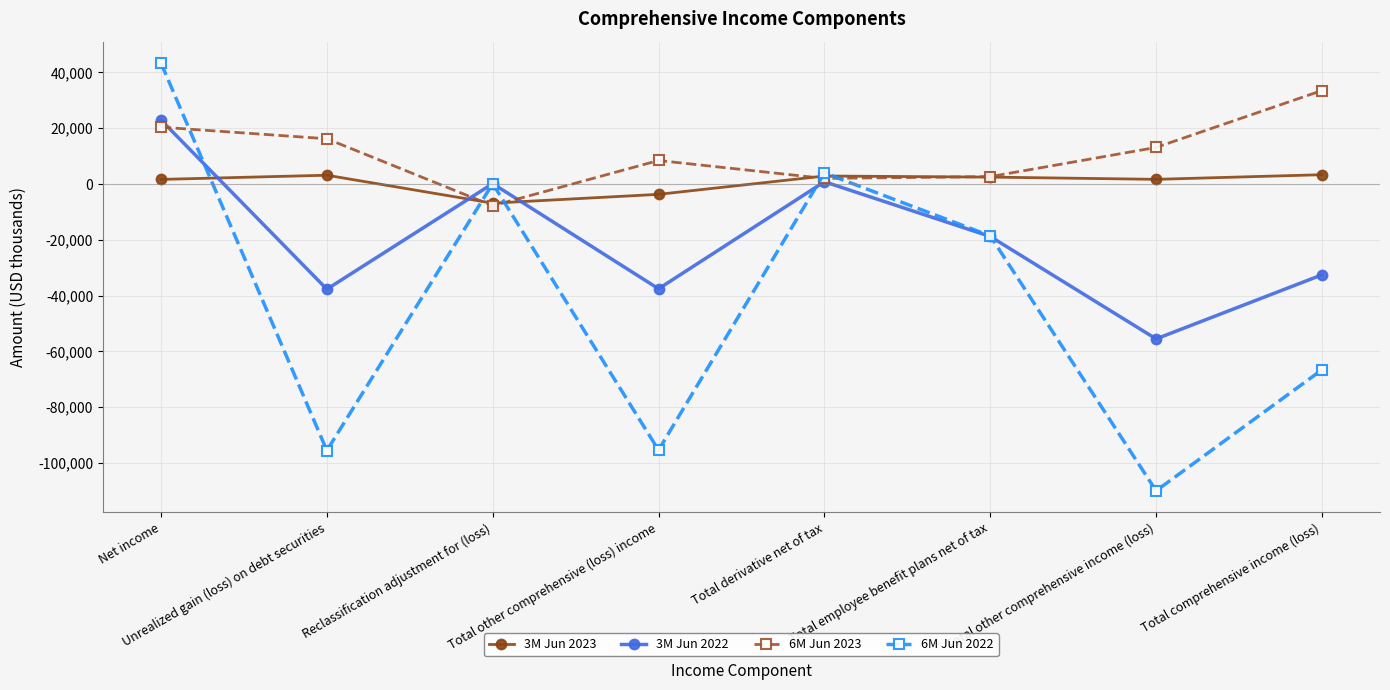

At Total other comprehensive (loss) income, list the series in order from smallest to largest.

6M Jun 2022, 3M Jun 2022, 3M Jun 2023, 6M Jun 2023